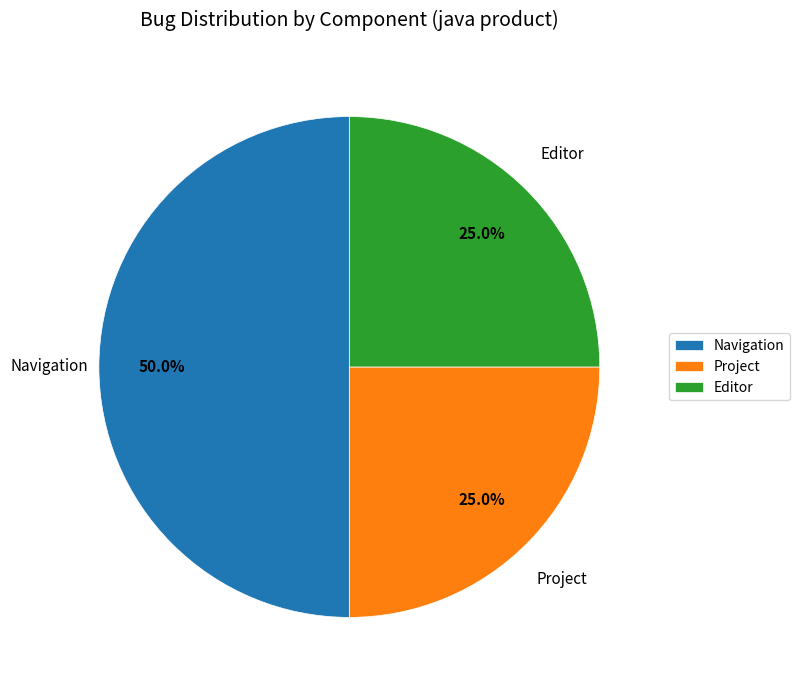

What portion of the pie excludes Navigation?

50.0%